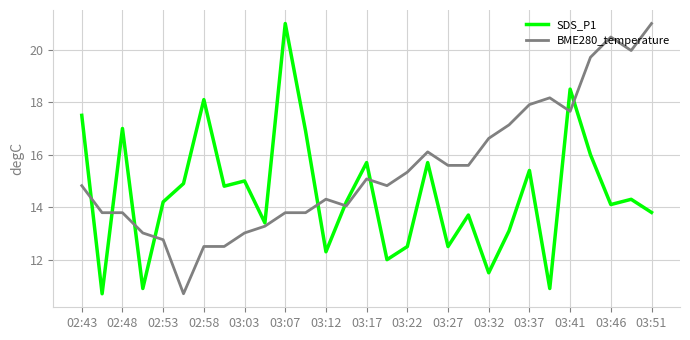

List the series in order of their overall mean, highest first.

BME280_temperature, SDS_P1